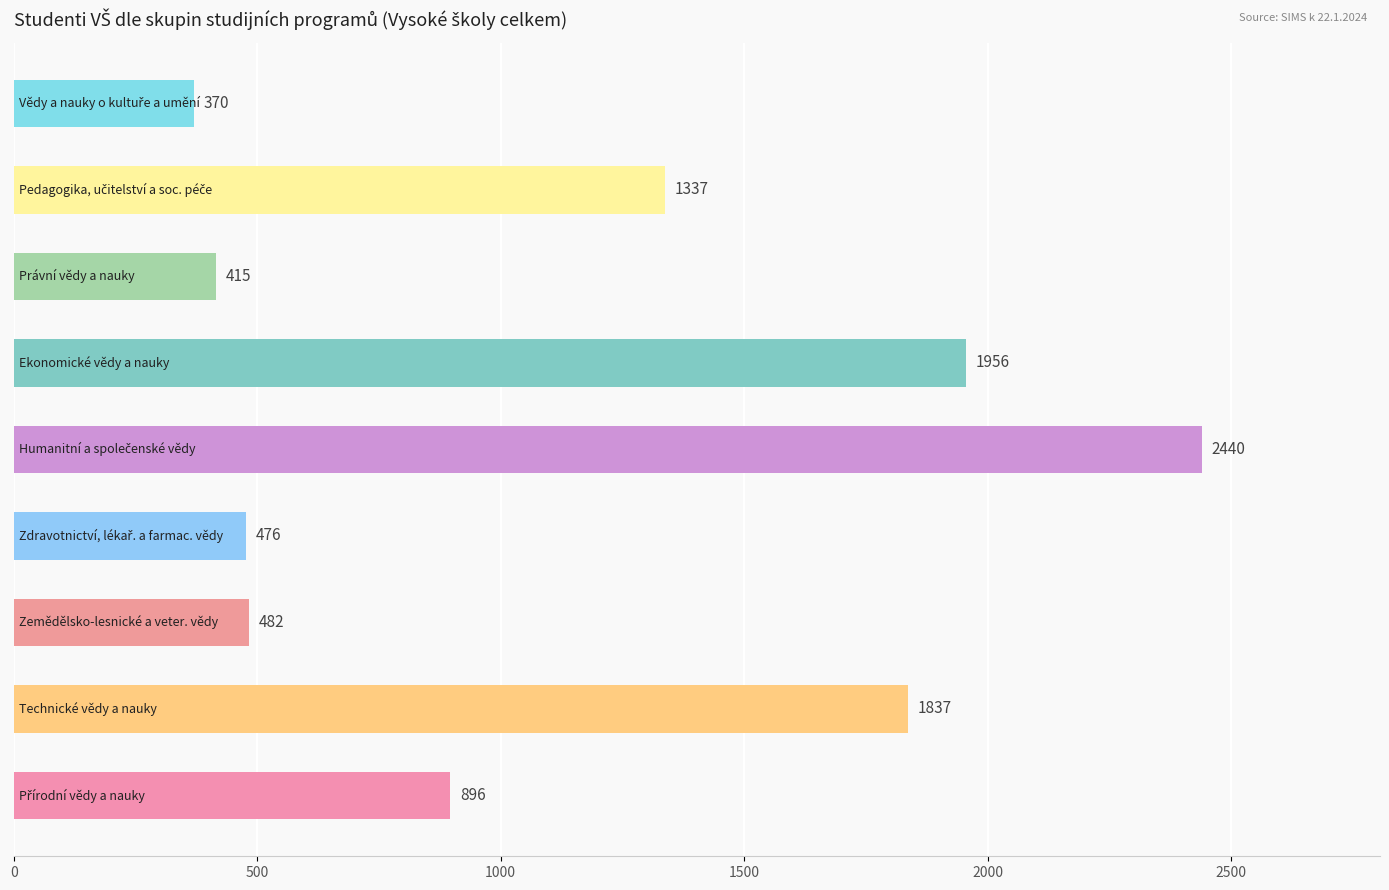

What is the smallest value displayed?

370